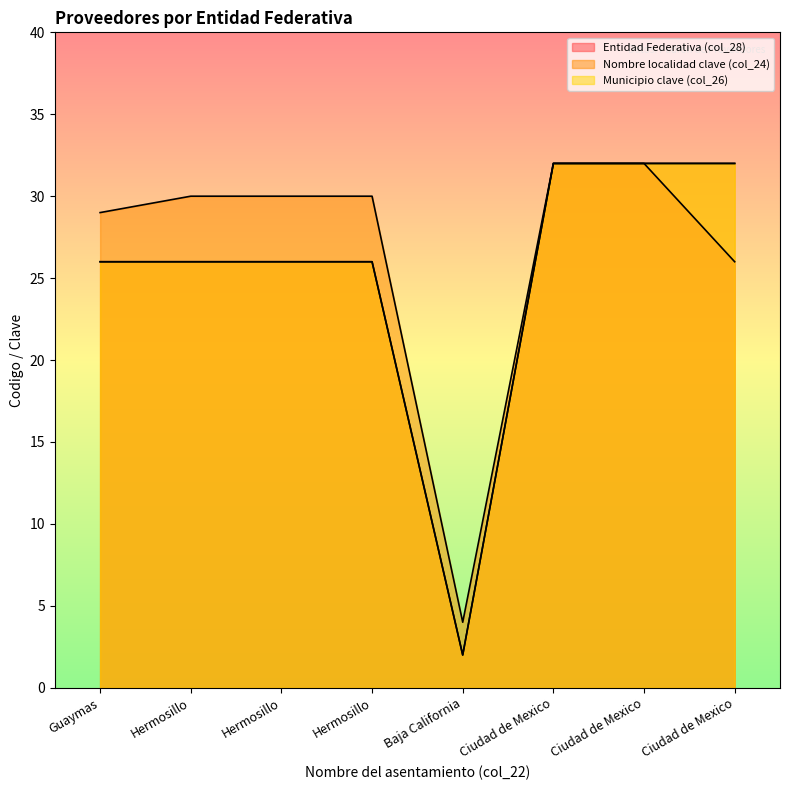

What is the lowest value of the Entidad Federativa (col_28) series?

2